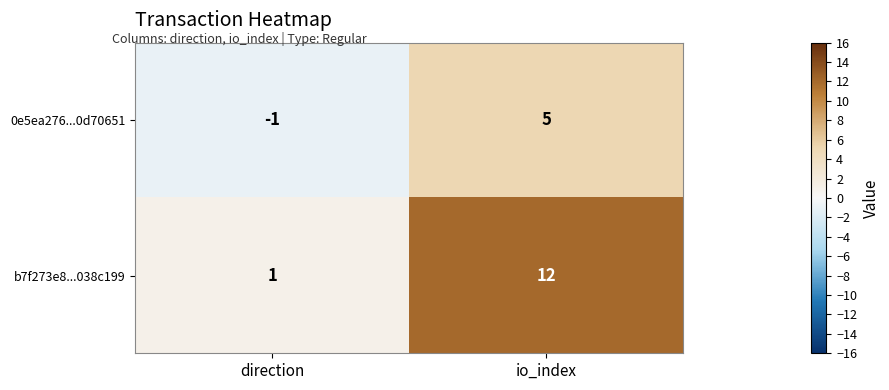

At which label is b7f273e8...038c199 closest to 6?

direction